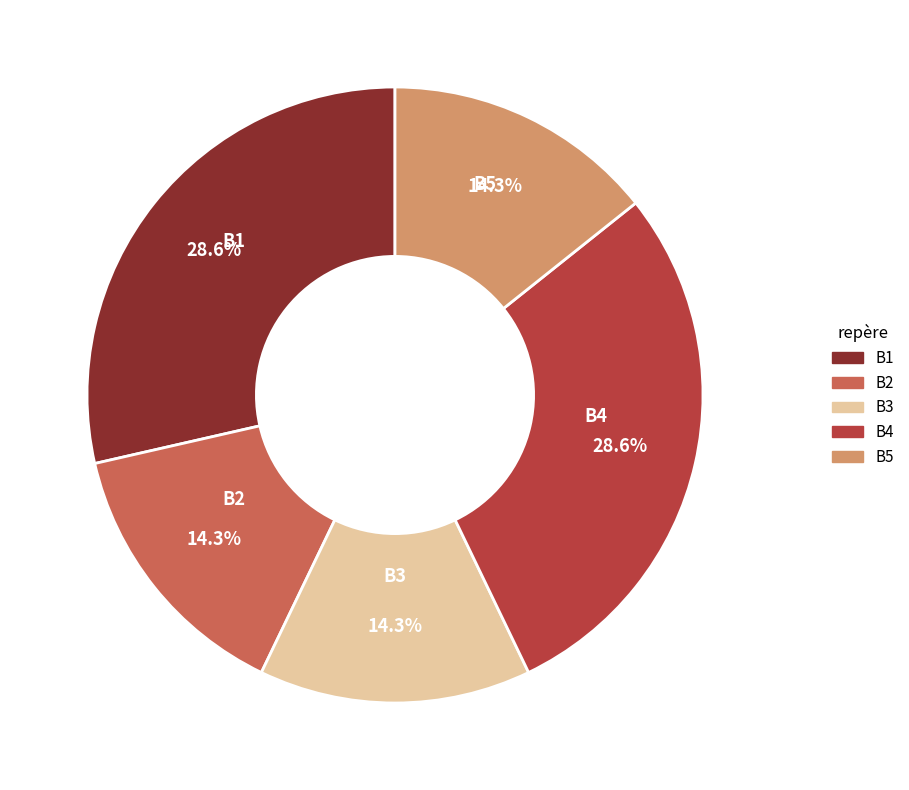

To the nearest percent, what is the average slice percentage?

20%